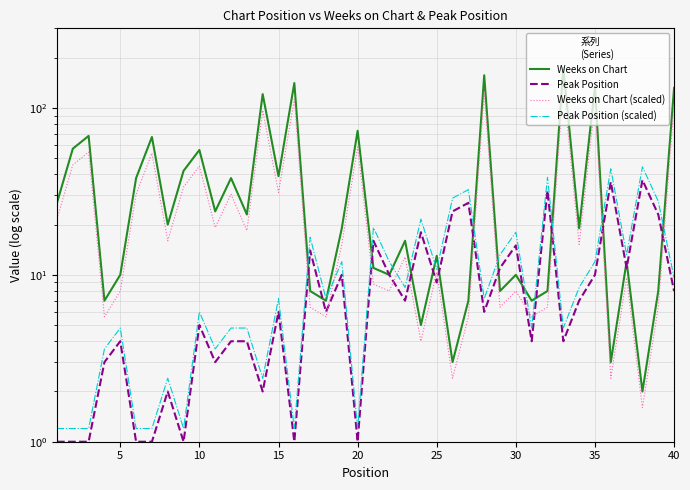

Between 34 and 5, which is larger?

34